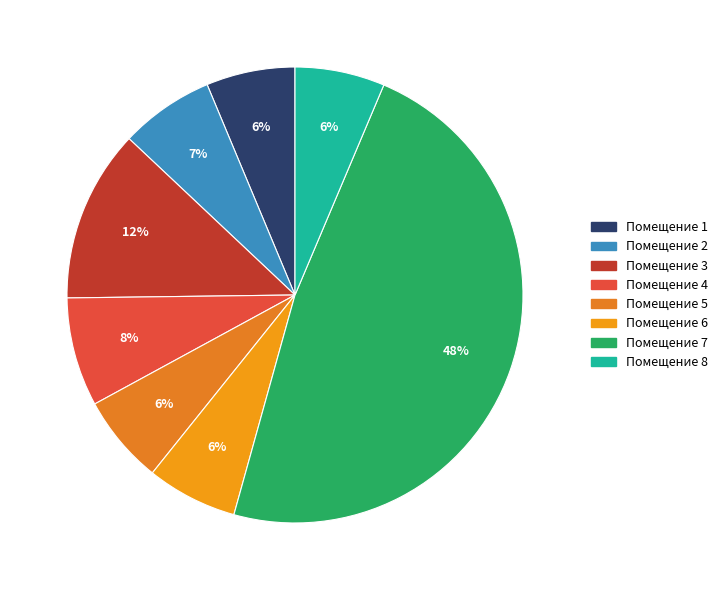

How many segments does this pie chart have?

8